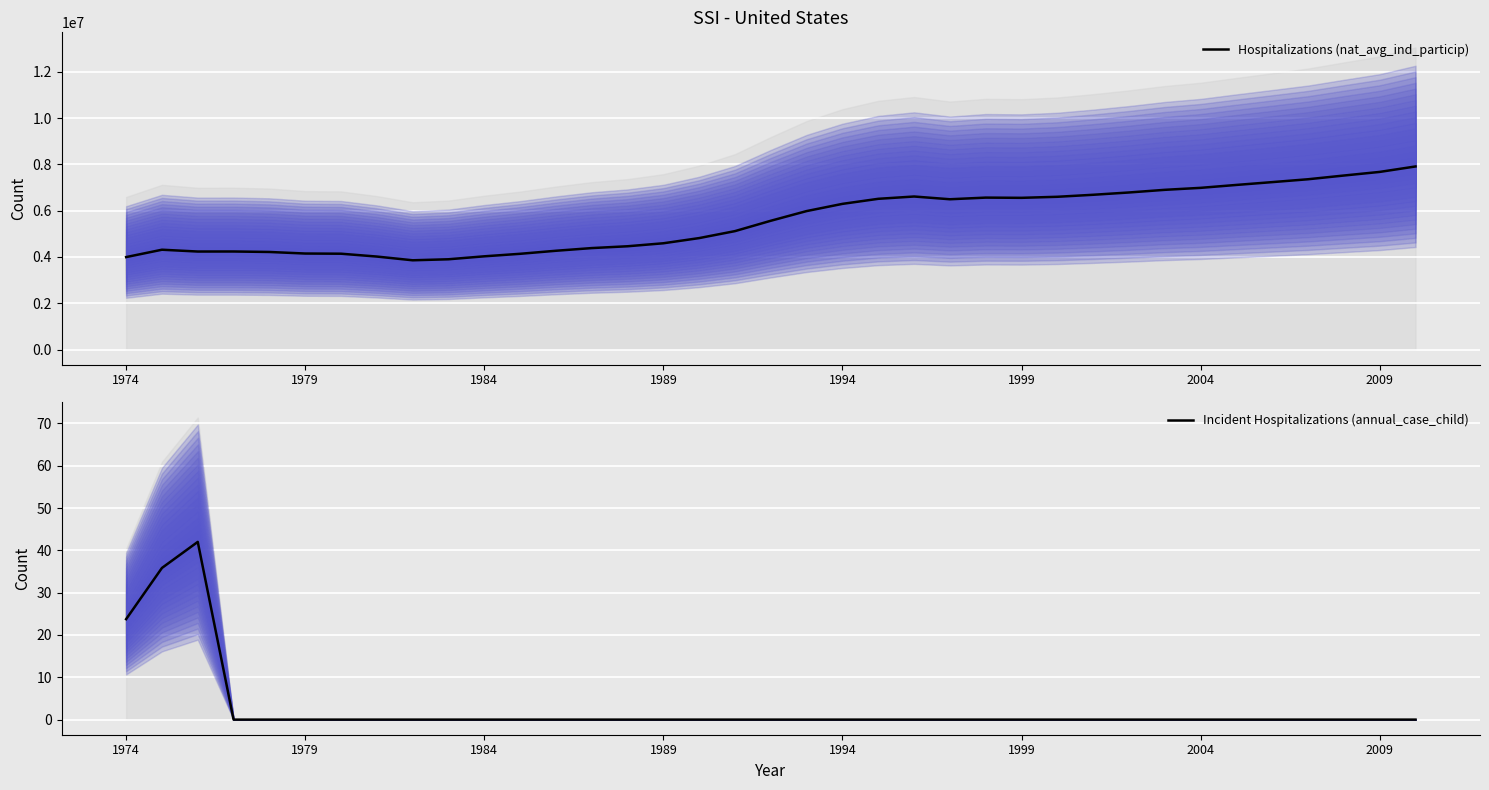

What is the highest value of the Incident Hospitalizations (annual_case_child) series?

42.0